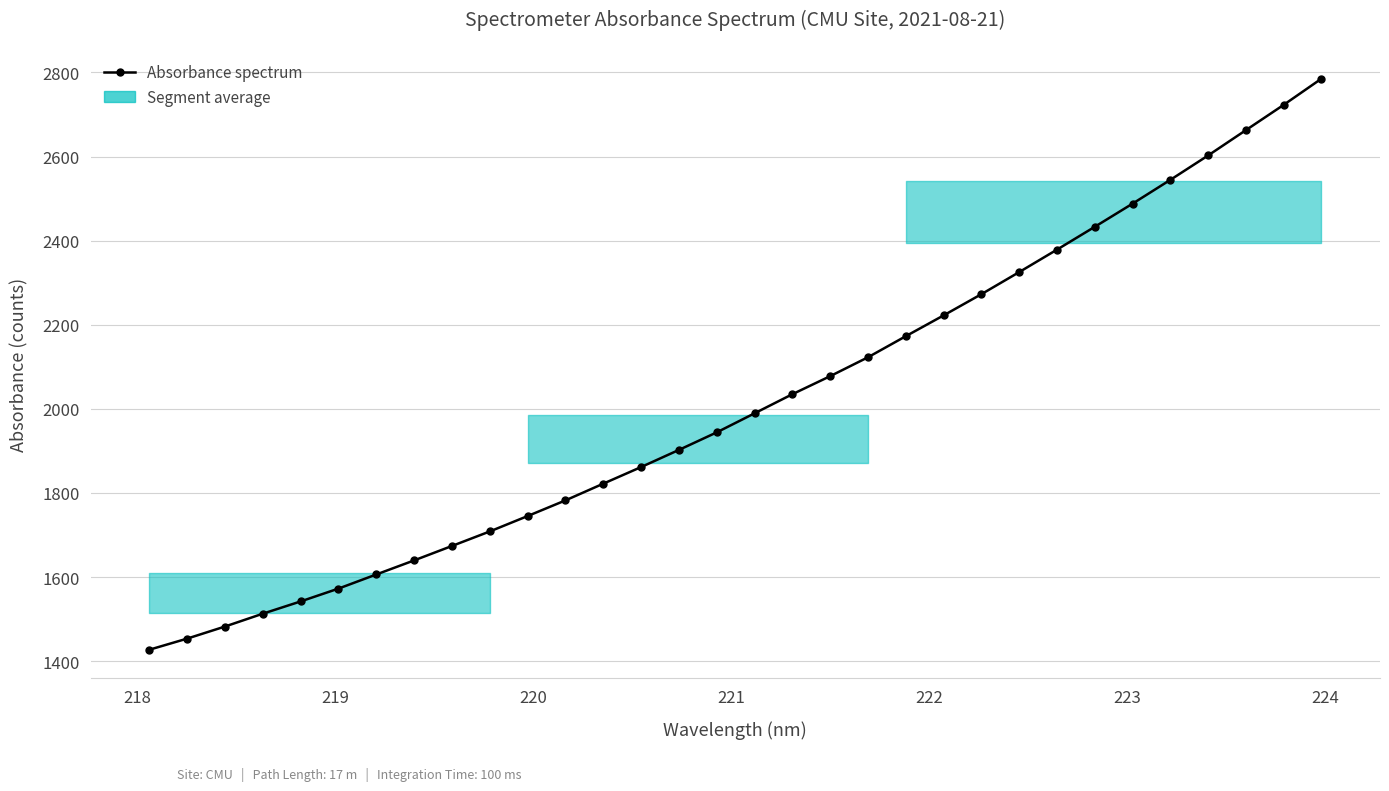

What is the average value?

2016.0